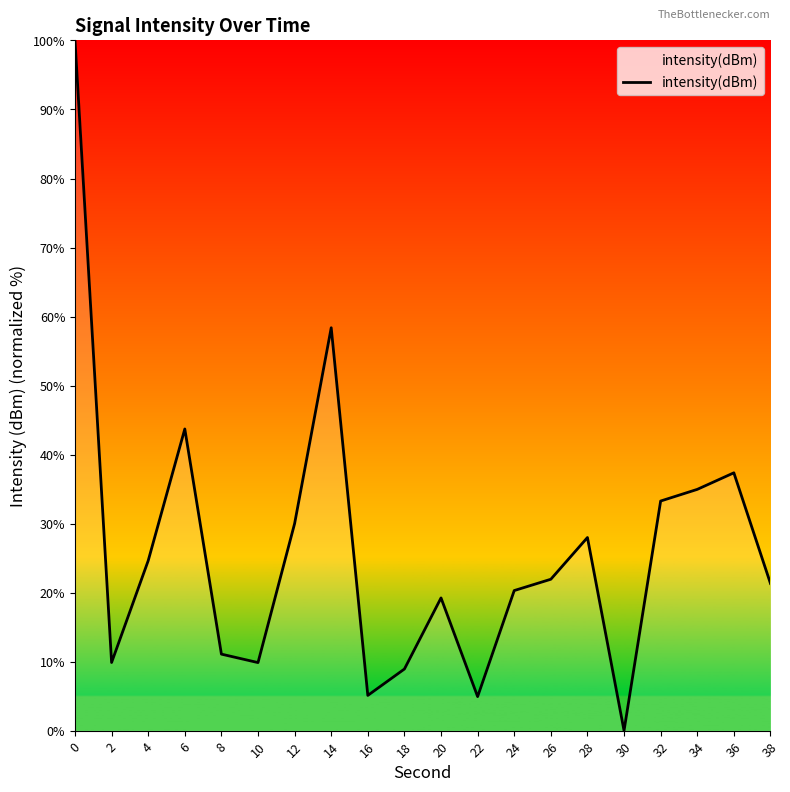

How many values are above zero?

19